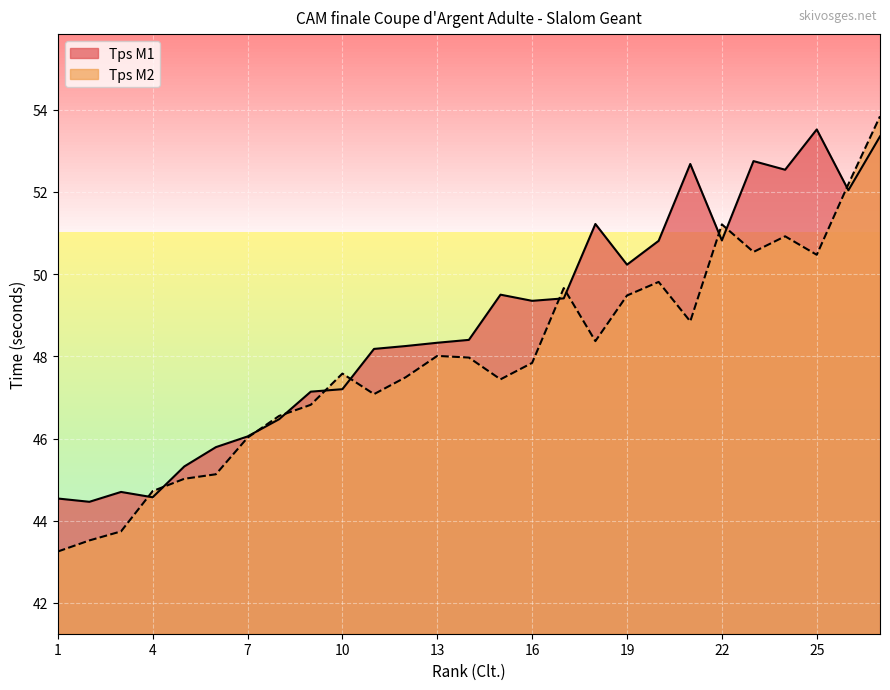

List the series in order of their overall mean, highest first.

Tps M1, Tps M2